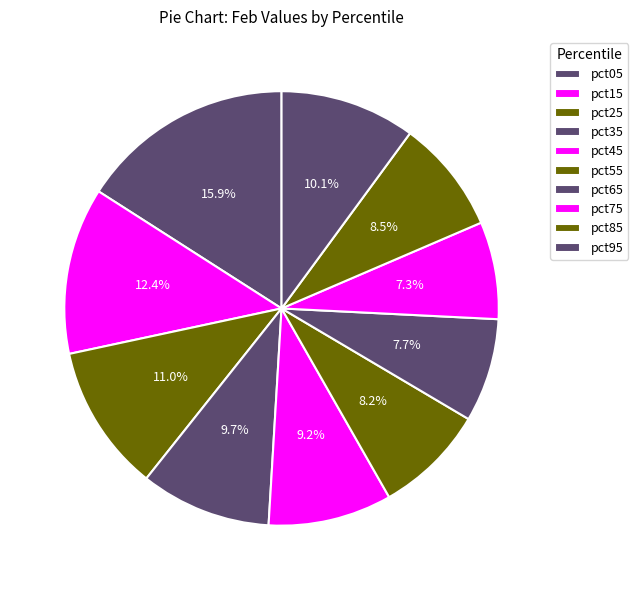

Rank the categories by value from lowest to highest.

pct75, pct65, pct55, pct85, pct45, pct35, pct95, pct25, pct15, pct05